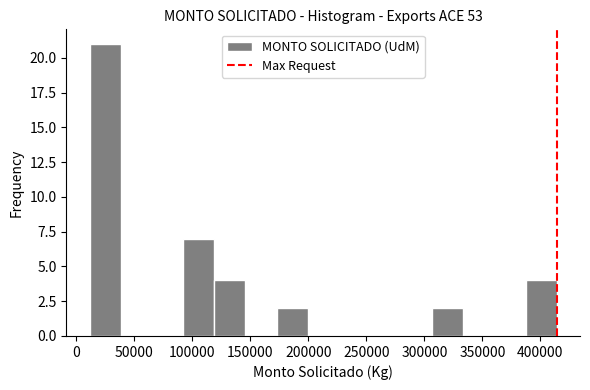

How tall is the bar that spans 10000 to 40000 on the x-axis? Neither the bar edges nor the heights are printed on the chart, so give them approximately, as read against the axes.

21